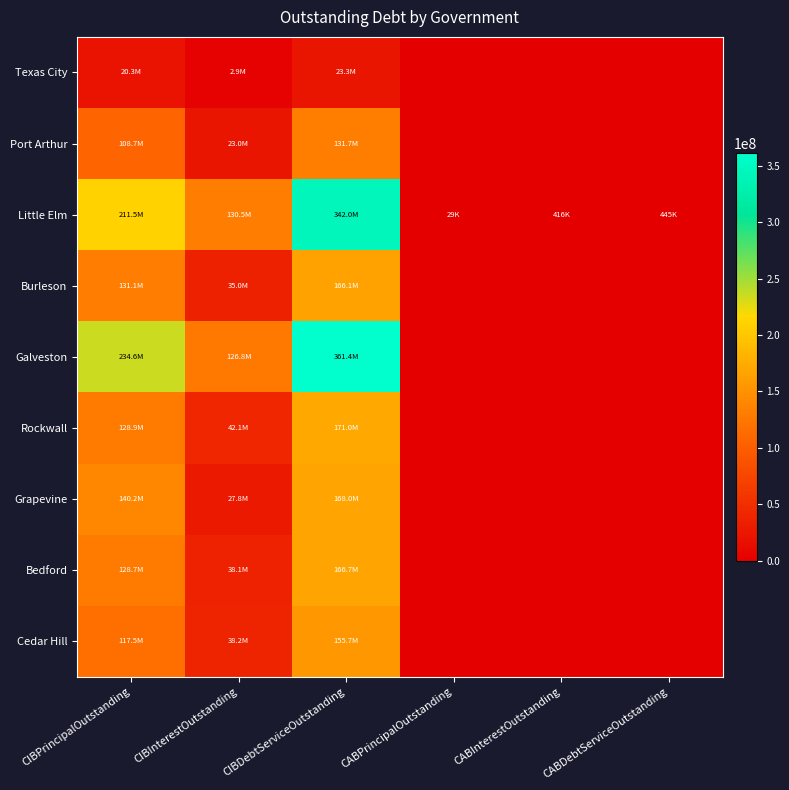

Reading right to left, what are all the values shown in this chart?

Texas City: CABDebtServiceOutstanding=0.0	CABInterestOutstanding=0.0	CABPrincipalOutstanding=0.0	CIBDebtServiceOutstanding=23267351.6	CIBInterestOutstanding=2927351.5	CIBPrincipalOutstanding=20340000.0
Port Arthur: CABDebtServiceOutstanding=0.0	CABInterestOutstanding=0.0	CABPrincipalOutstanding=0.0	CIBDebtServiceOutstanding=131729889.2	CIBInterestOutstanding=23034889.2	CIBPrincipalOutstanding=108695000.0
Little Elm: CABDebtServiceOutstanding=445000.0	CABInterestOutstanding=416194.7	CABPrincipalOutstanding=28805.3	CIBDebtServiceOutstanding=342039298.0	CIBInterestOutstanding=130548298.0	CIBPrincipalOutstanding=211491000.0
Burleson: CABDebtServiceOutstanding=0.0	CABInterestOutstanding=0.0	CABPrincipalOutstanding=0.0	CIBDebtServiceOutstanding=166114954.3	CIBInterestOutstanding=35029954.3	CIBPrincipalOutstanding=131085000.0
Galveston: CABDebtServiceOutstanding=0.0	CABInterestOutstanding=0.0	CABPrincipalOutstanding=0.0	CIBDebtServiceOutstanding=361386064.1	CIBInterestOutstanding=126821732.2	CIBPrincipalOutstanding=234564332.0
Rockwall: CABDebtServiceOutstanding=0.0	CABInterestOutstanding=0.0	CABPrincipalOutstanding=0.0	CIBDebtServiceOutstanding=170969838.2	CIBInterestOutstanding=42079838.2	CIBPrincipalOutstanding=128890000.0
Grapevine: CABDebtServiceOutstanding=0.0	CABInterestOutstanding=0.0	CABPrincipalOutstanding=0.0	CIBDebtServiceOutstanding=167955338.3	CIBInterestOutstanding=27765338.3	CIBPrincipalOutstanding=140190000.0
Bedford: CABDebtServiceOutstanding=0.0	CABInterestOutstanding=0.0	CABPrincipalOutstanding=0.0	CIBDebtServiceOutstanding=166713220.1	CIBInterestOutstanding=38058220.1	CIBPrincipalOutstanding=128655000.0
Cedar Hill: CABDebtServiceOutstanding=0.0	CABInterestOutstanding=0.0	CABPrincipalOutstanding=0.0	CIBDebtServiceOutstanding=155696747.5	CIBInterestOutstanding=38161747.5	CIBPrincipalOutstanding=117535000.0